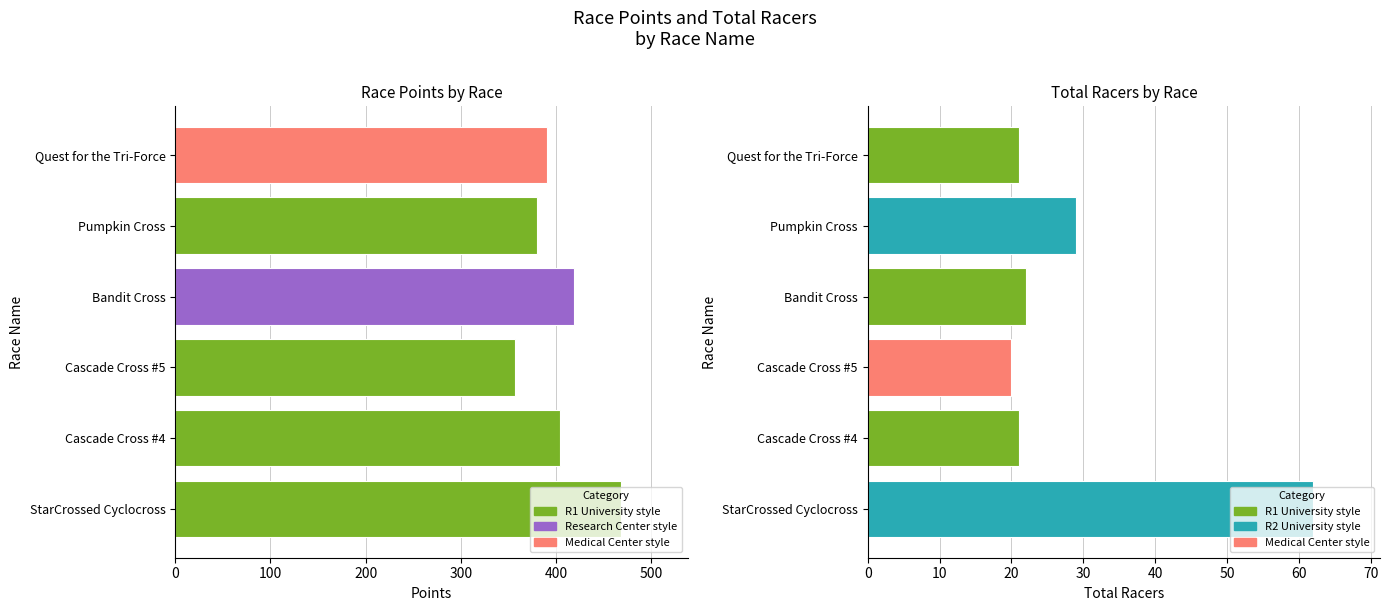

What is the value of the Points bar at the 4th from the left?

418.5